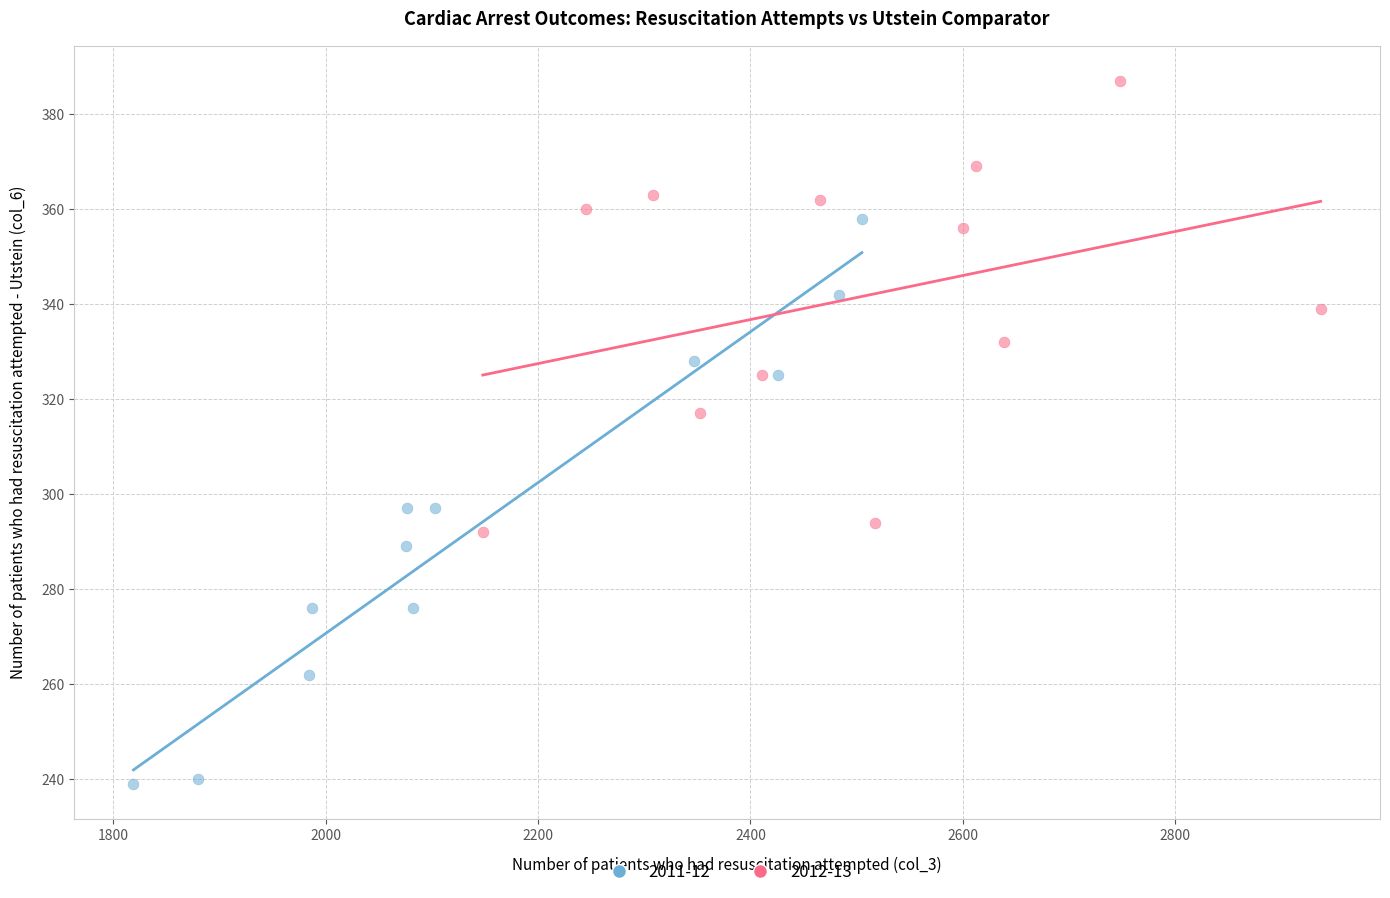

Which series contains the lowest Y value?

2011-12